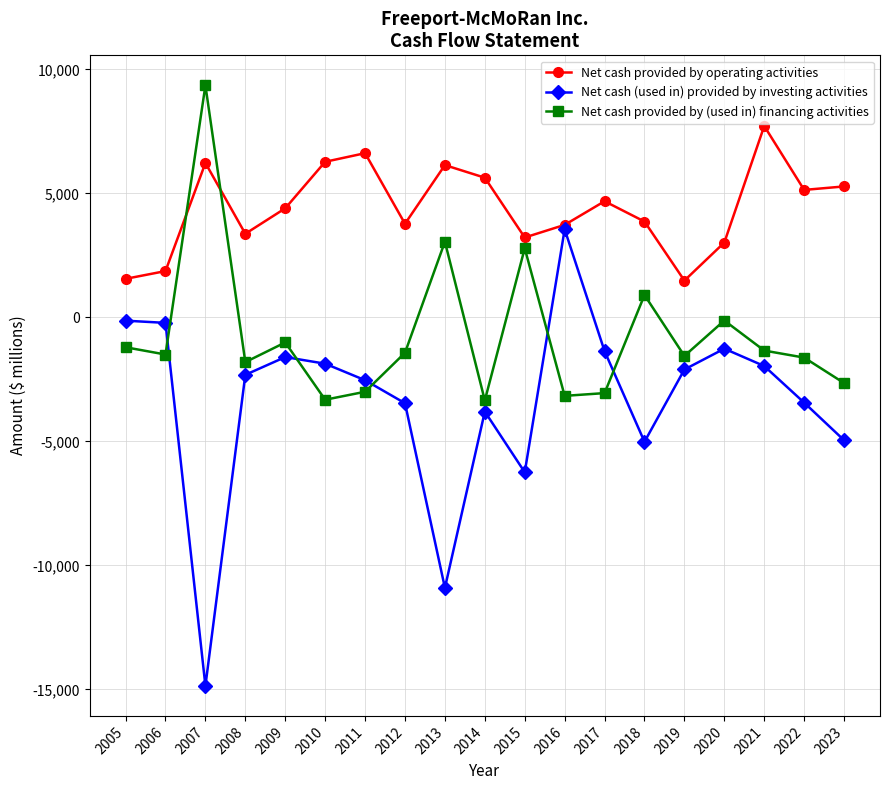

Does the chart display data point markers on the line(s)?

Yes